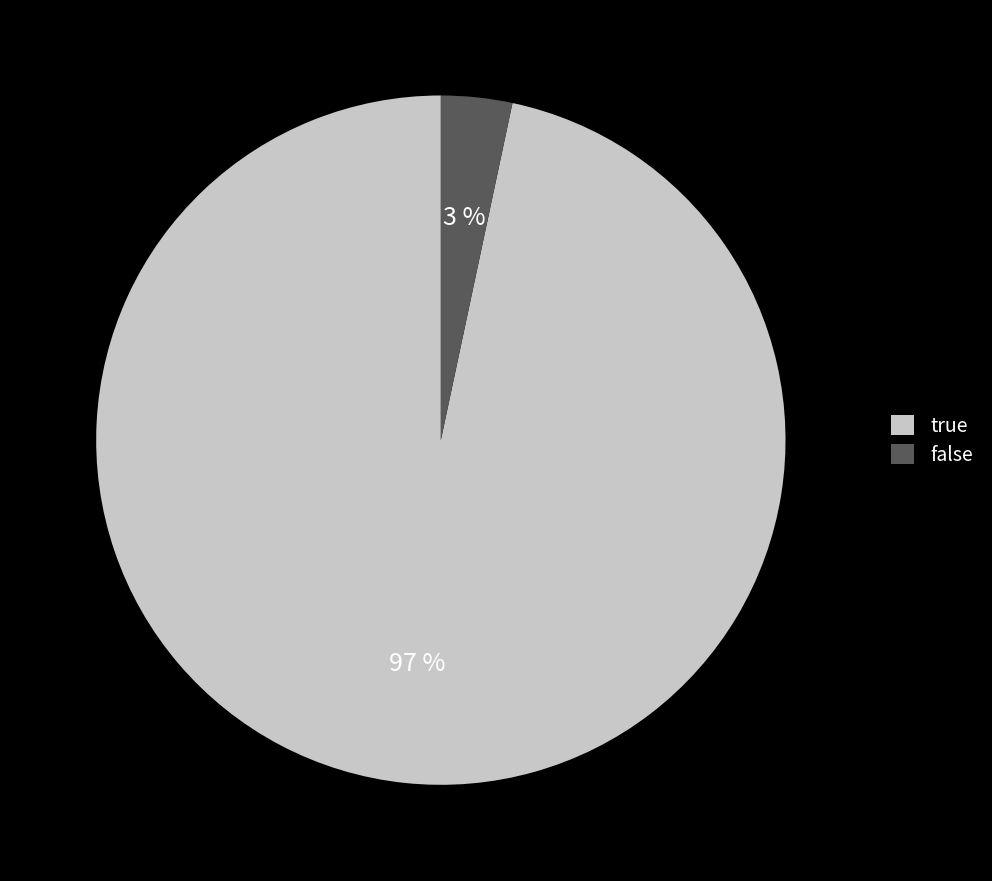

Rank the categories by value from highest to lowest.

true, false